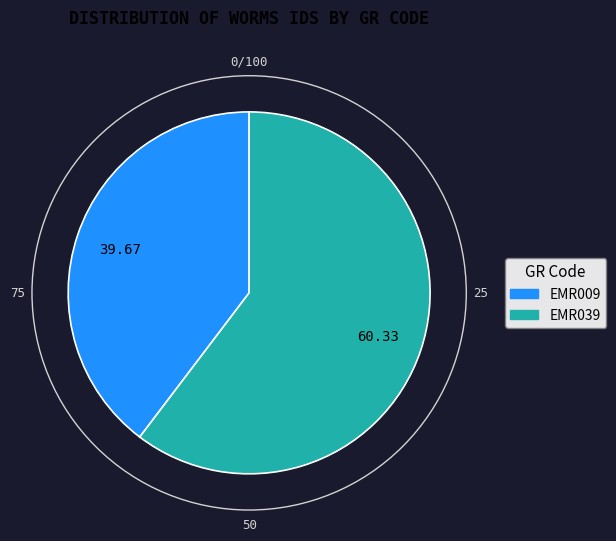

Between EMR039 and EMR009, which is larger?

EMR039